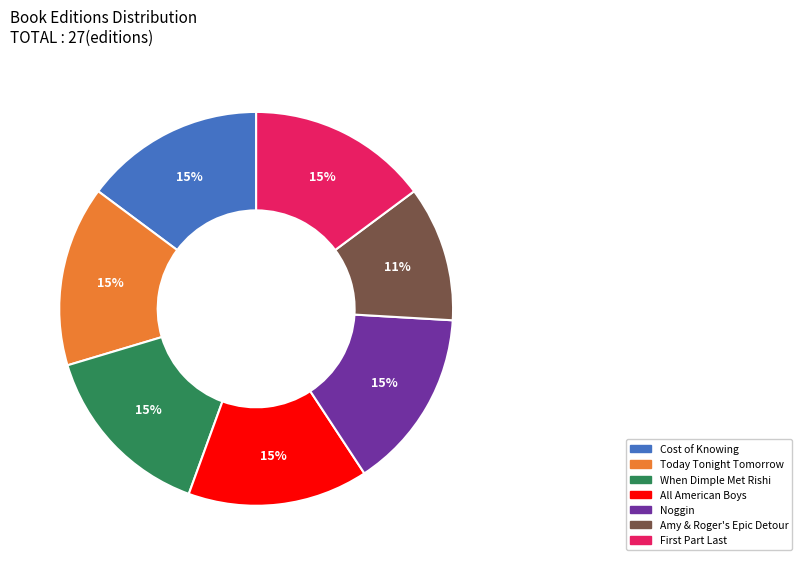

To the nearest percent, what is the combined percentage of Cost of Knowing and Today Tonight Tomorrow?

30%